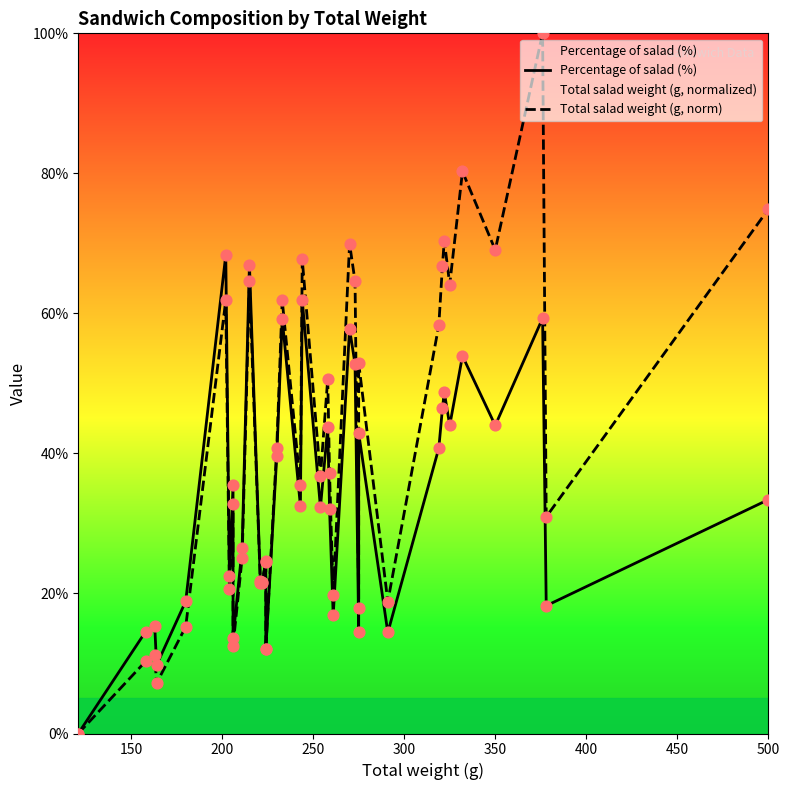

Which series has the largest Y range (max minus min)?

Total salad weight (g, norm)